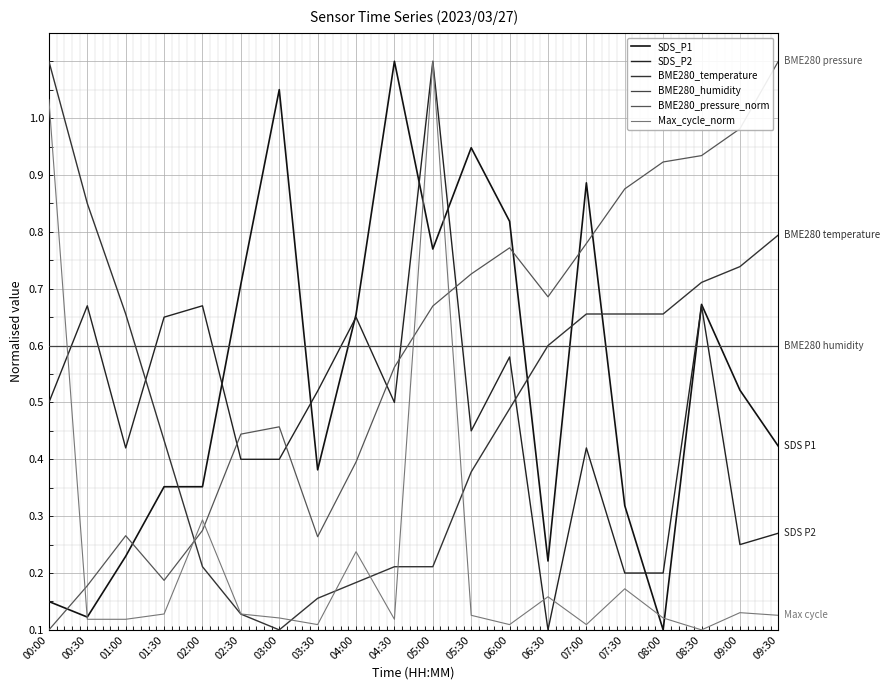

Between which two adjacent categories do SDS_P1 and BME280_pressure_norm first intersect?

00:00 and 00:30